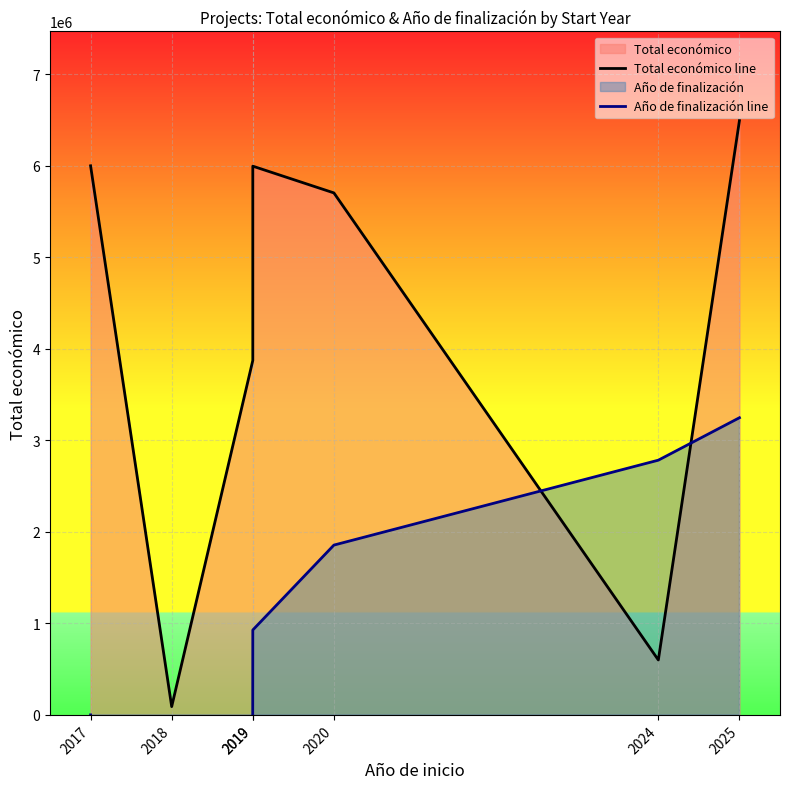

Rank the categories by Año de finalización line value from lowest to highest.

2018, 2017, 2019, 2019, 2020, 2024, 2025